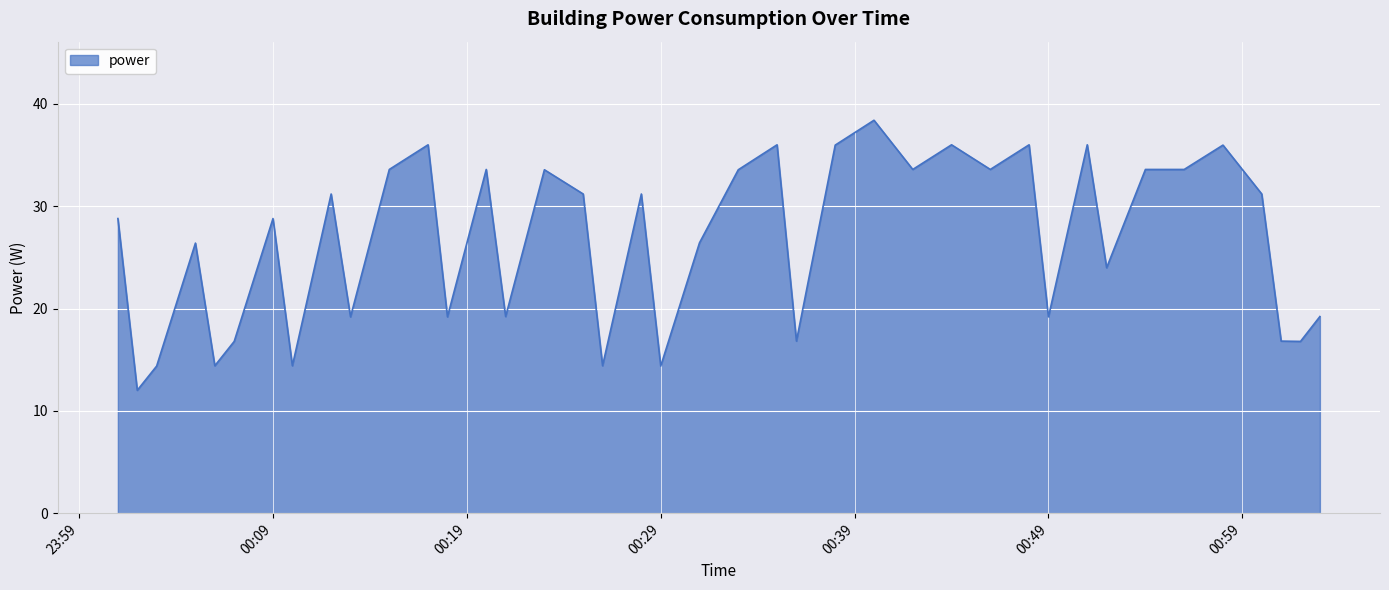

What is the smallest value displayed?

12.0